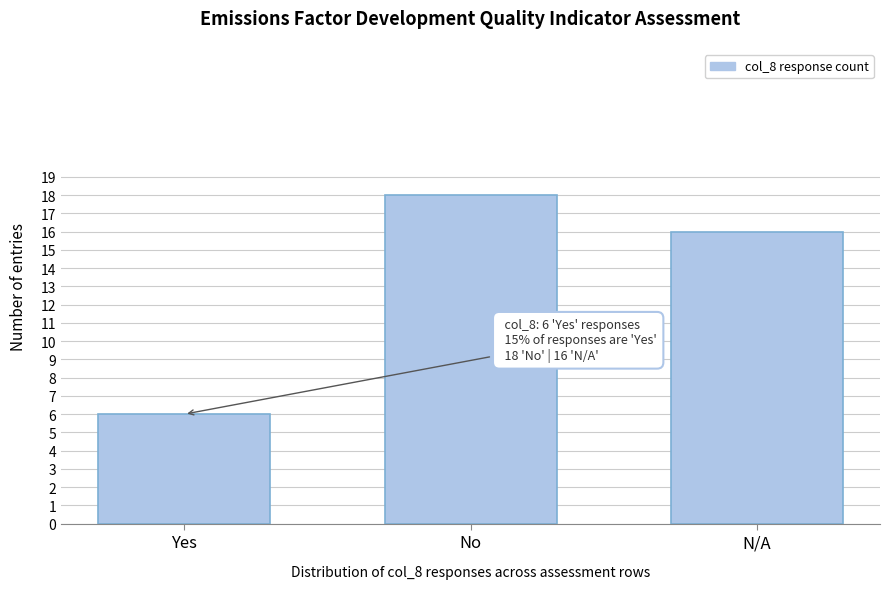

Reading left to right, extract all data points from this chart.

6	18	16